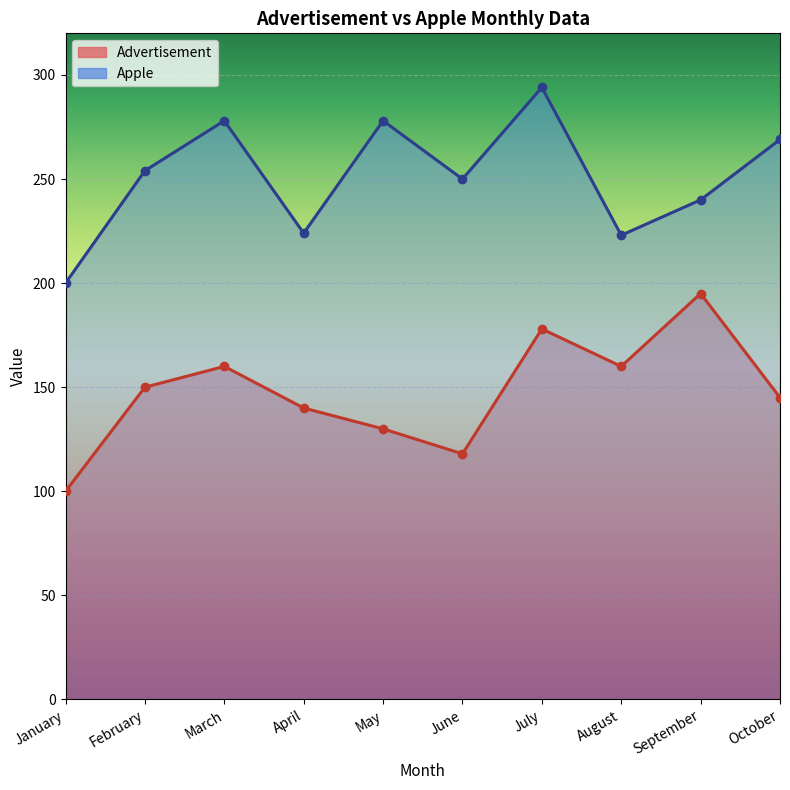

What is the difference between the highest and lowest values at April?

84